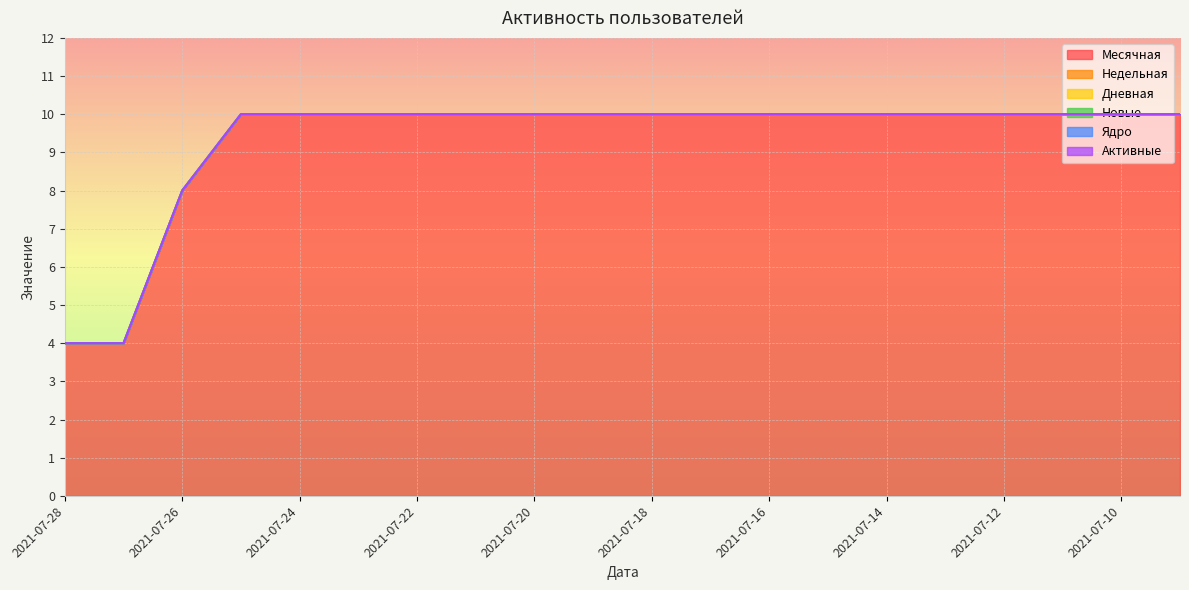

At which label does Недельная reach its peak?

2021-07-28